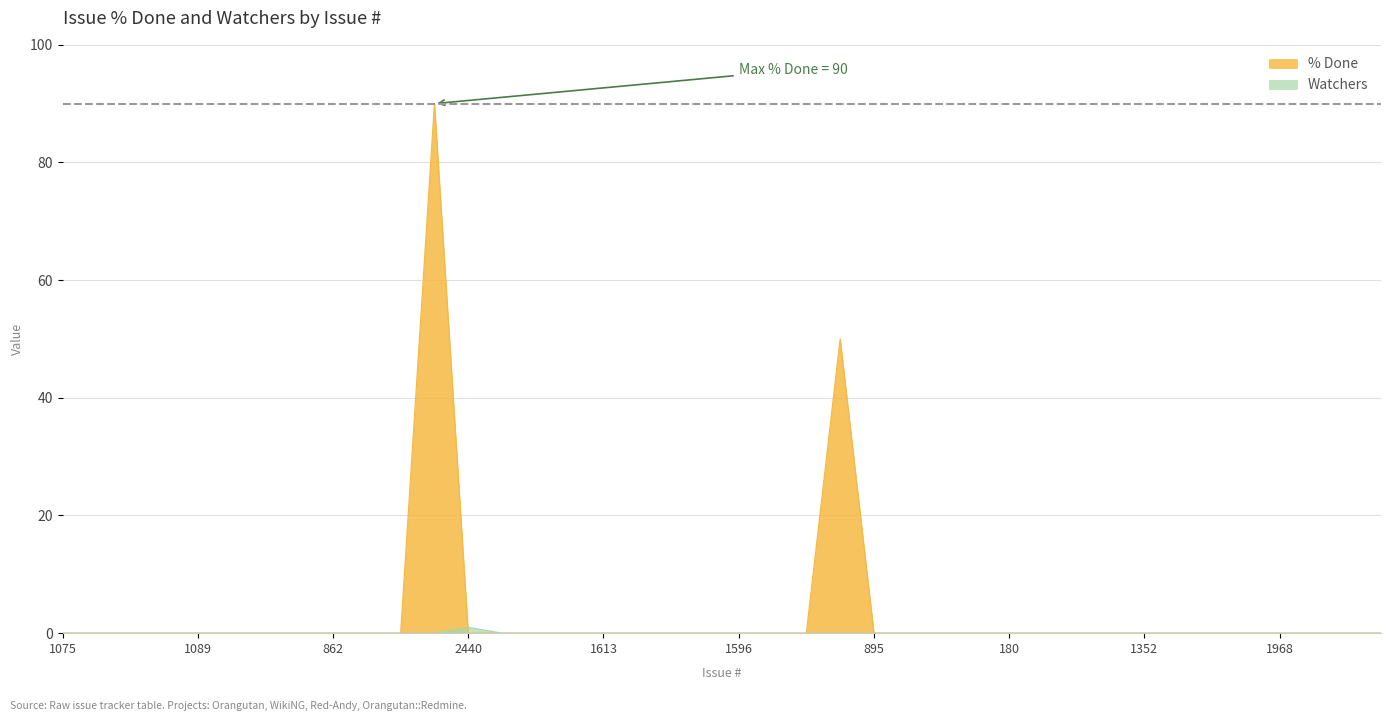

Reading left to right, what are all the values shown in this chart?

% Done: 1075=0	1600=0	1620=0	1562=0	1089=0	974=0	910=0	1618=0	862=0	994=0	1601=0	2439=90	2440=0	2438=0	1051=0	969=0	1613=0	1083=0	1586=0	973=0	1596=0	1616=0	1597=0	512=50	895=0	181=0	864=0	1076=0	180=0	184=0	918=0	192=0	1352=0	1678=0	1602=0	1609=0	1968=0	2035=0	170=0	26=0
Watchers: 1075=0	1600=0	1620=0	1562=0	1089=0	974=0	910=0	1618=0	862=0	994=0	1601=0	2439=0	2440=1	2438=0	1051=0	969=0	1613=0	1083=0	1586=0	973=0	1596=0	1616=0	1597=0	512=0	895=0	181=0	864=0	1076=0	180=0	184=0	918=0	192=0	1352=0	1678=0	1602=0	1609=0	1968=0	2035=0	170=0	26=0